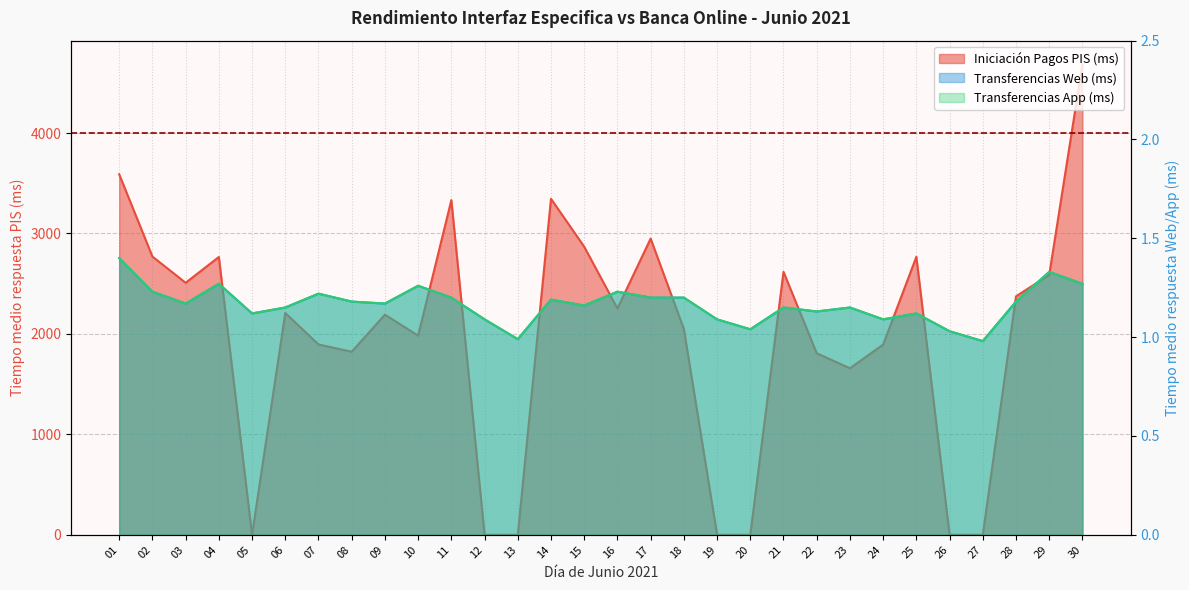

At 02, list the series in order from smallest to largest.

Transferencias Web (ms), Transferencias App (ms), Iniciación Pagos PIS (ms)